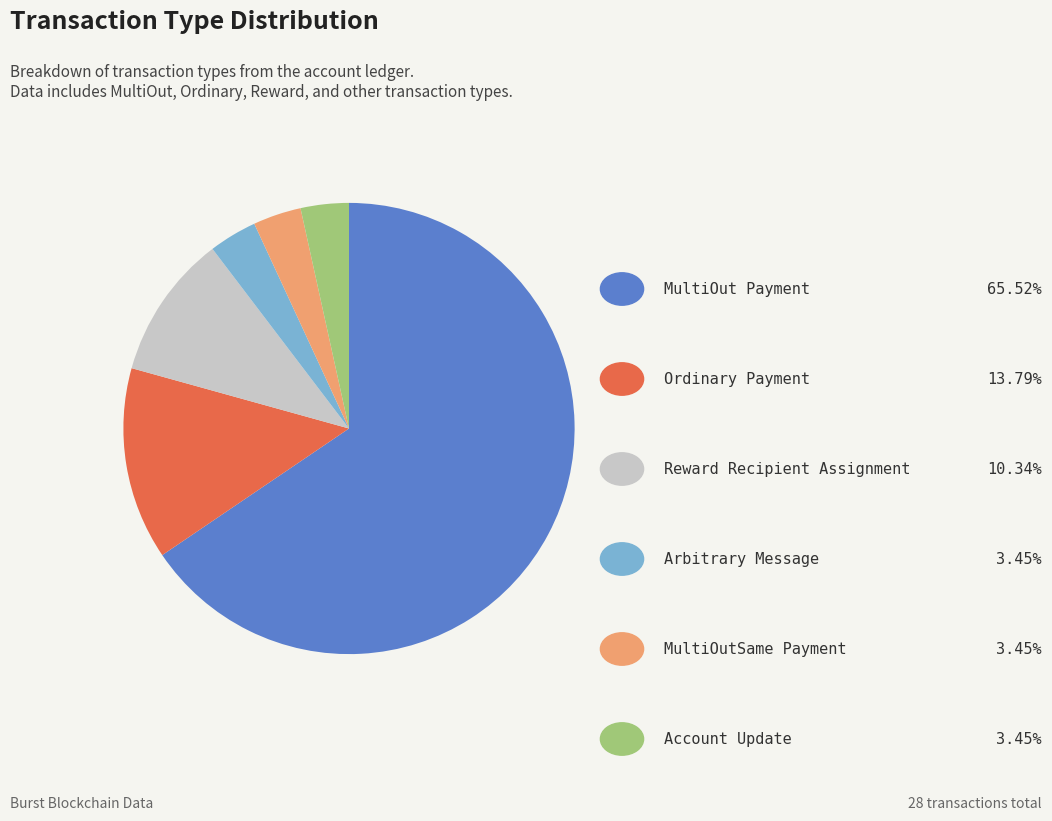

Does any single category account for the majority?

Yes